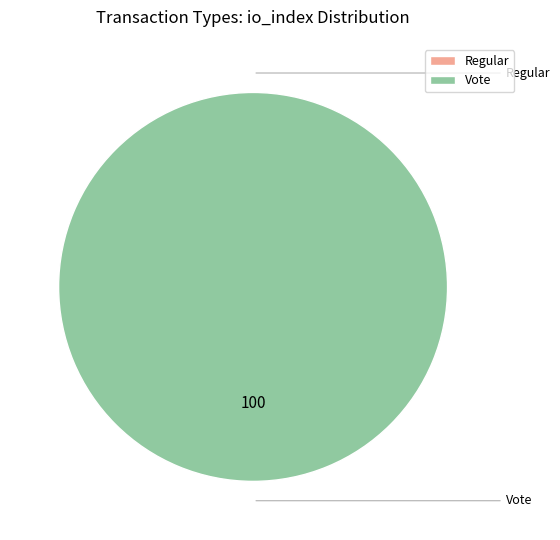

Combined, do Regular and Vote account for over 50%?

Yes